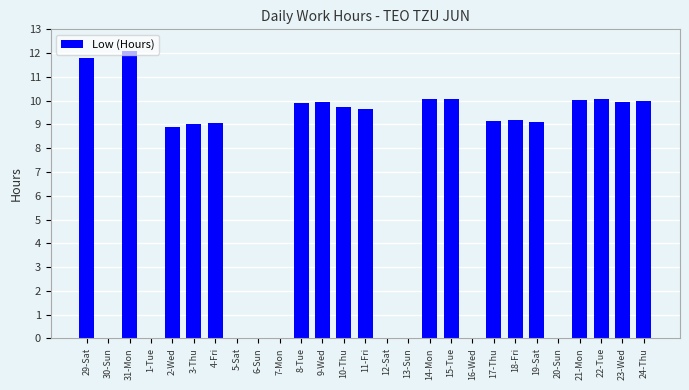

The value at 21-Mon is 10.0. True or false?

True